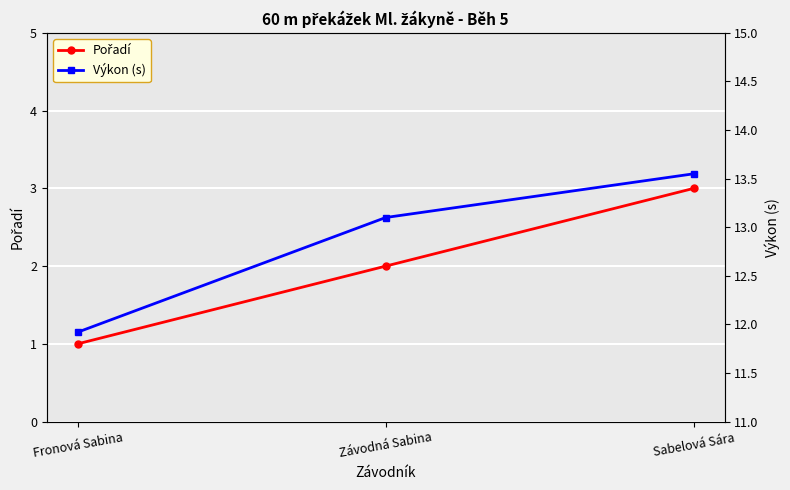

At how many categories does at least one series exceed 3?

3